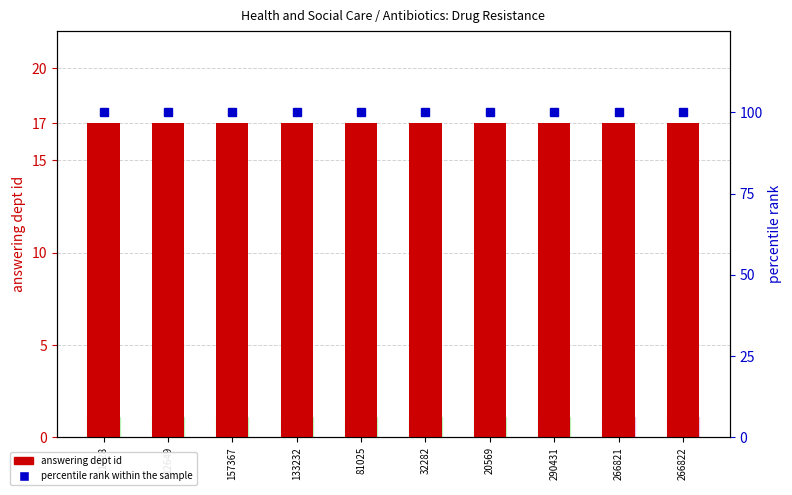

Reading left to right, what are all the values shown in this chart?

answering dept id: 17	17	17	17	17	17	17	17	17	17
percentile rank within the sample: 100	100	100	100	100	100	100	100	100	100